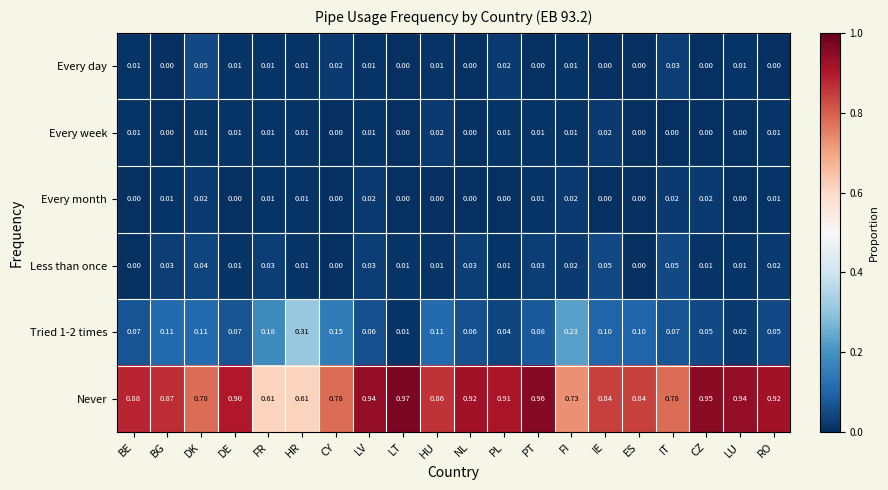

At which label is Tried 1-2 times closest to 0?

LT